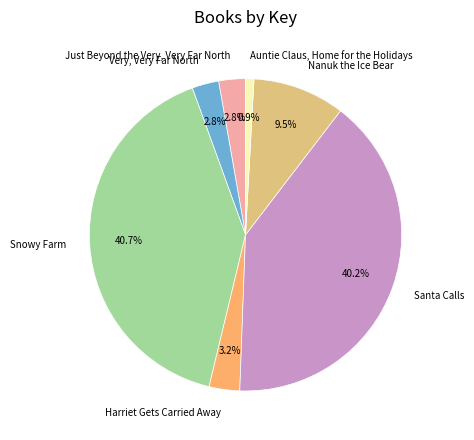

Which slice is the largest?

Snowy Farm